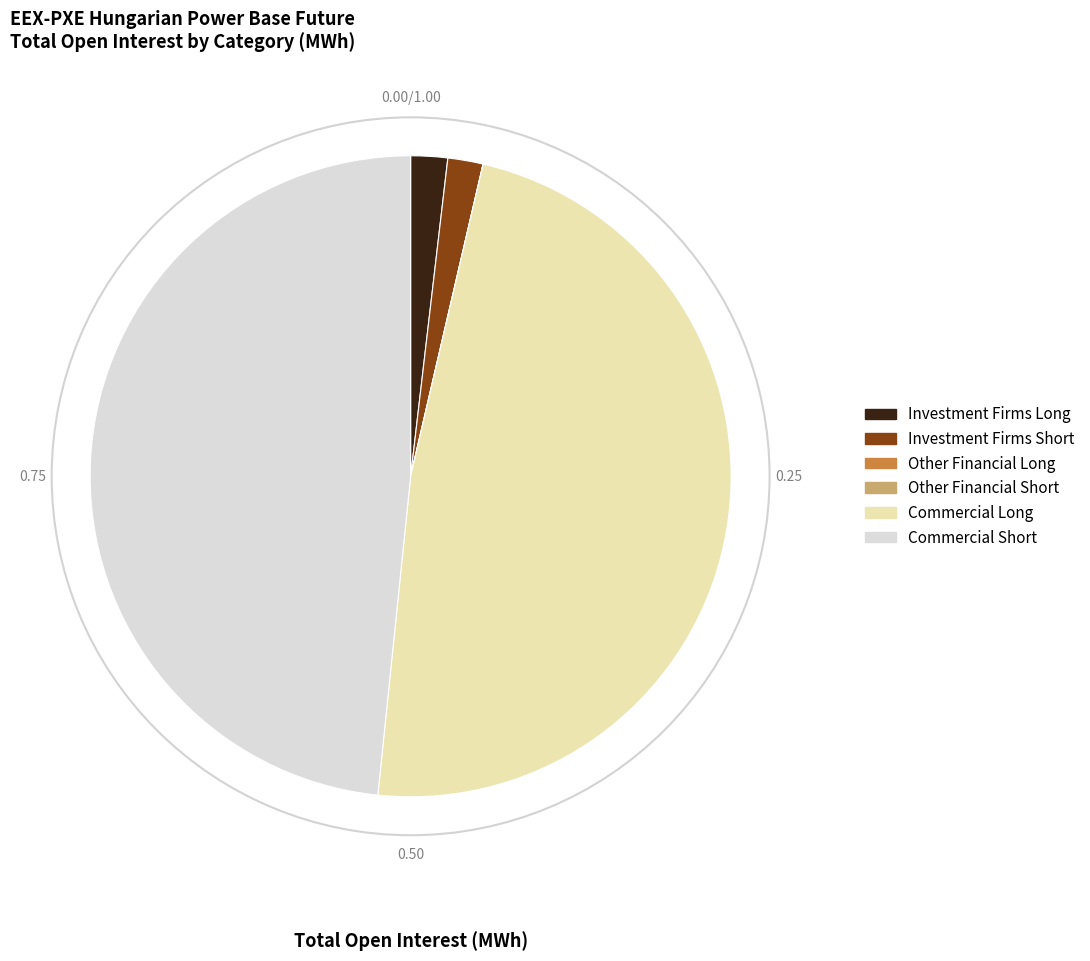

Between Investment Firms Long and Commercial Long, which is larger?

Commercial Long